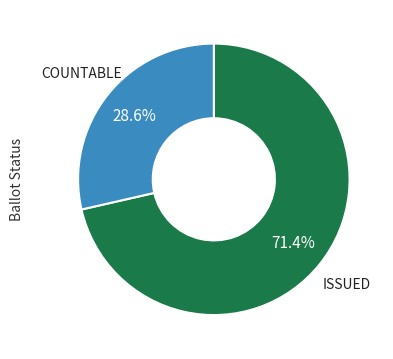

Does any single category account for the majority?

Yes